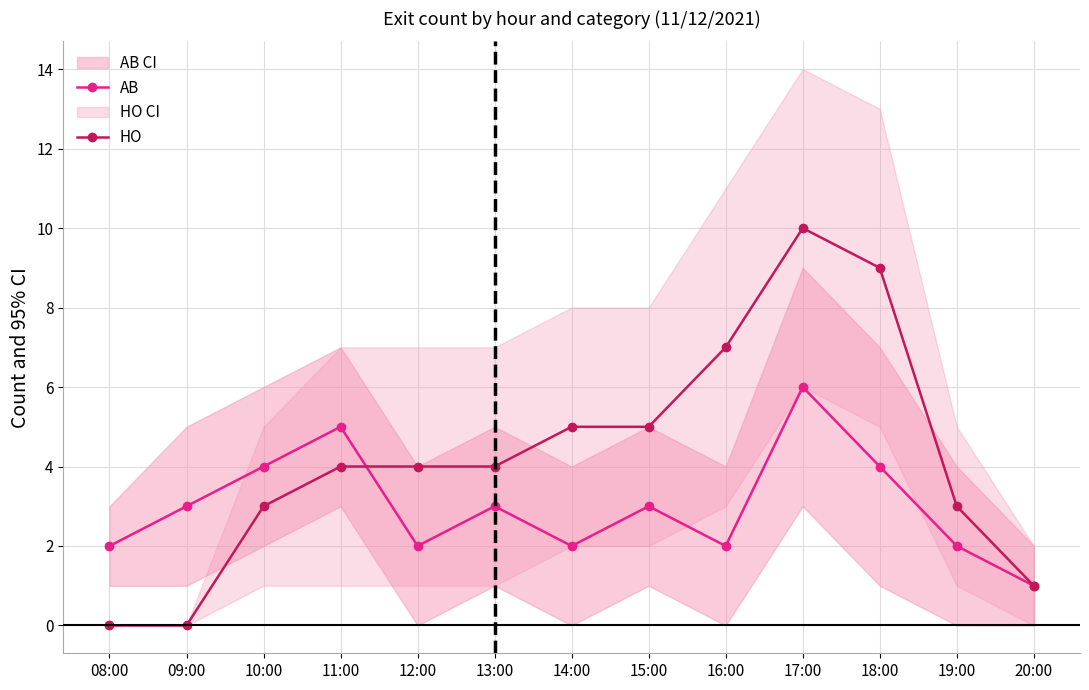

How many values in the HO series are below 4?

5